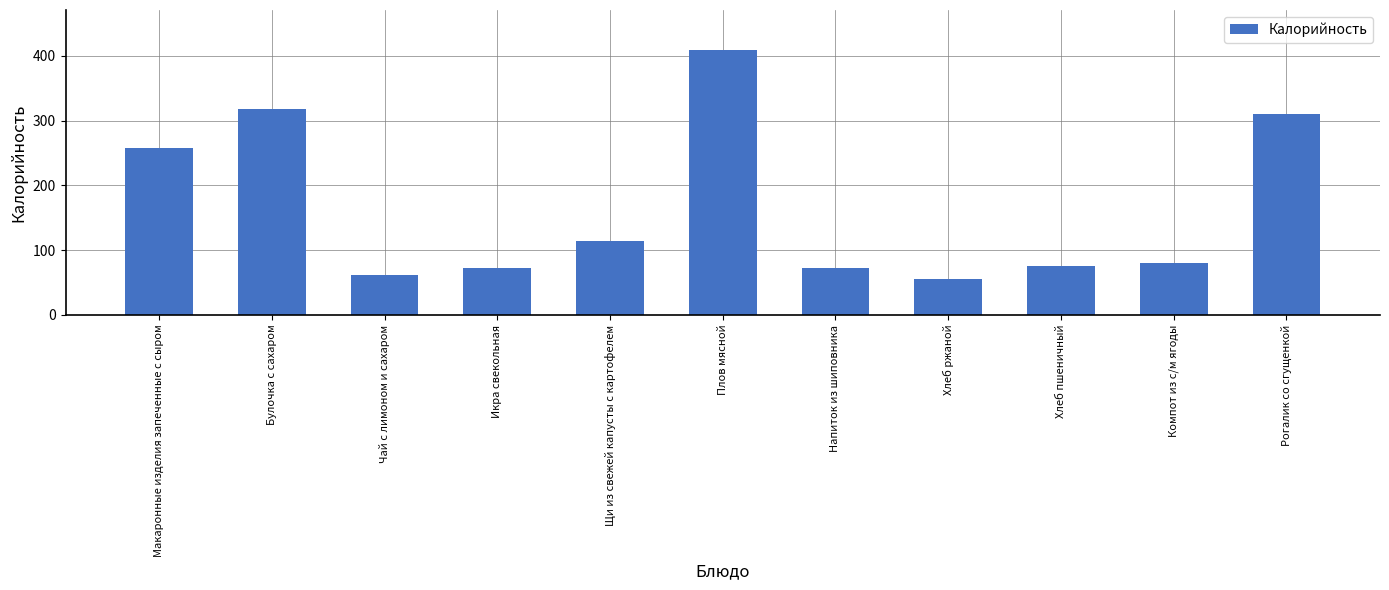

What is the minimum value shown in the chart?

56.1